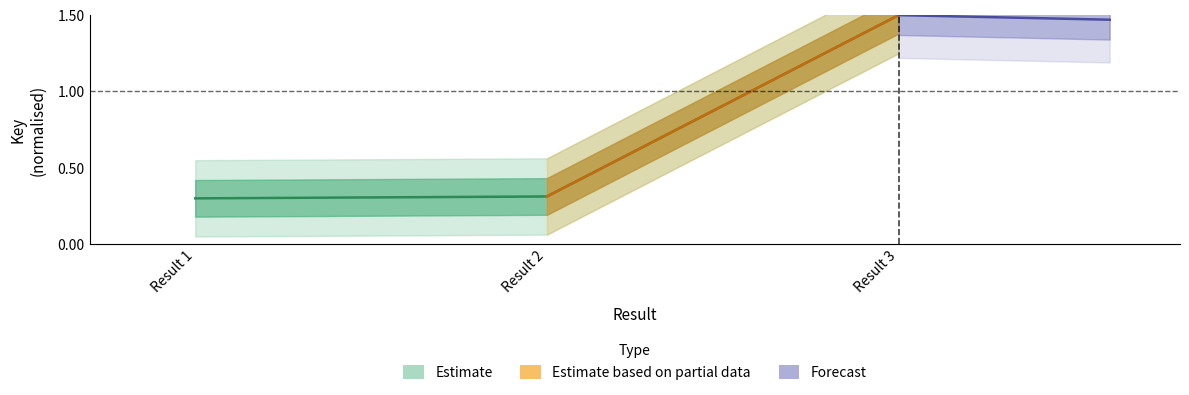

What is the change in value from Result 1 to Result 3?

+1.2